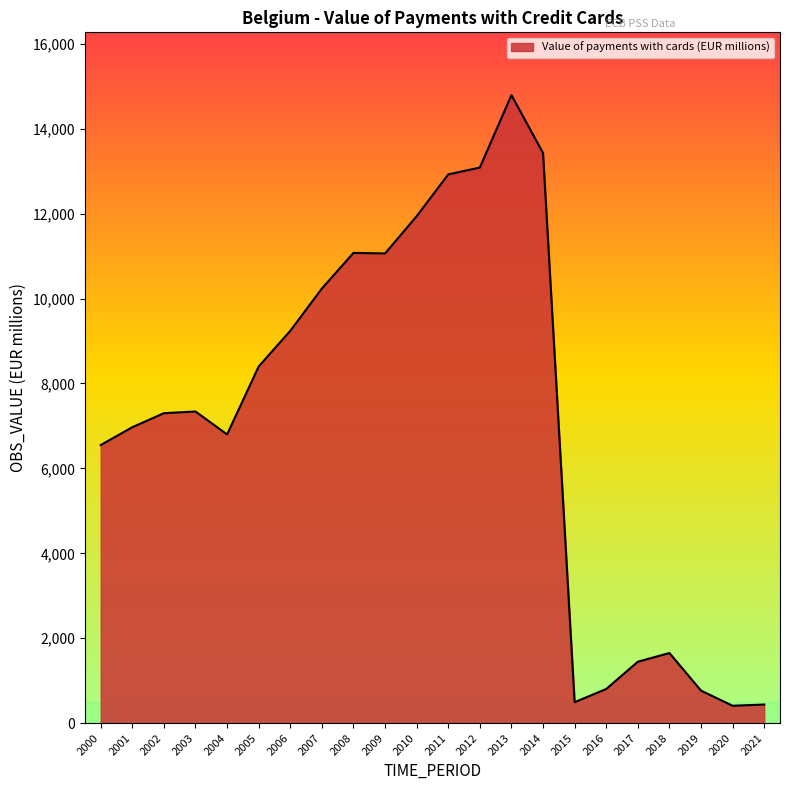

Is it true that the value at 2016 is 804.5?

True